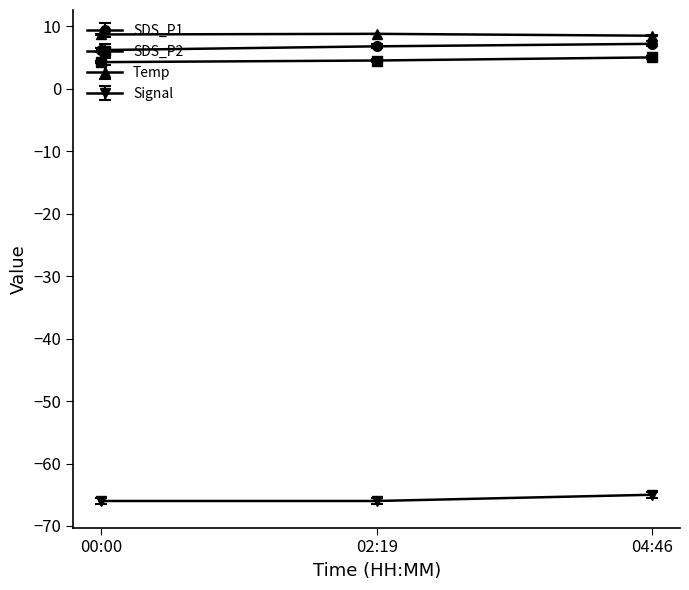

What is the minimum value for SDS_P2?

4.3